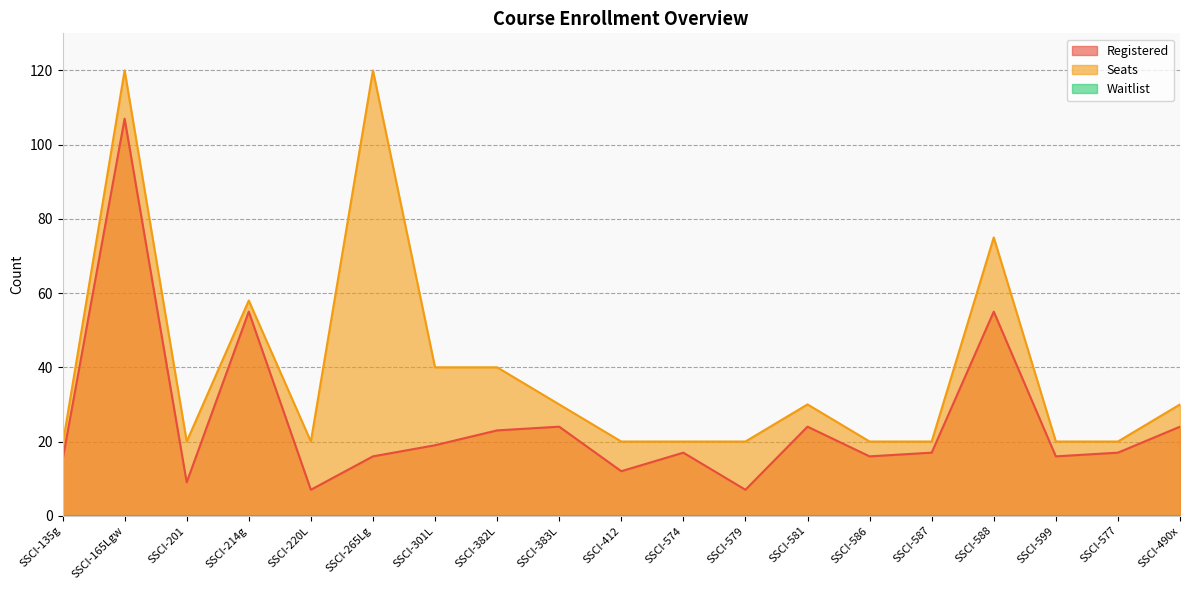

Where is the first local maximum for Seats?

SSCI-165Lgw